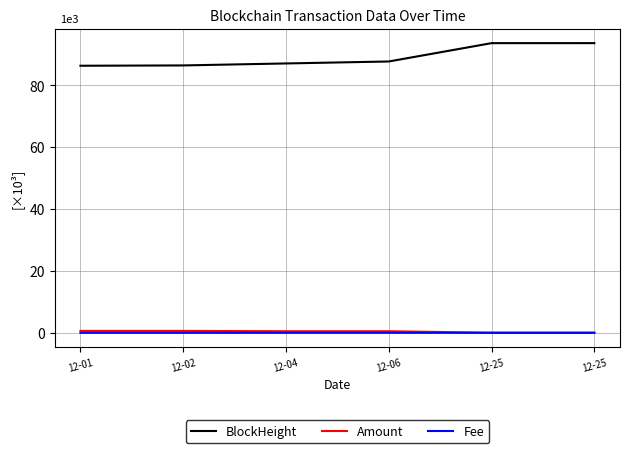

Reading left to right, what are all the values shown in this chart?

BlockHeight: 12-01=86.3	12-02=86.4	12-04=87.1	12-06=87.7	12-25=93.6	12-25=93.6
Amount: 12-01=0.6	12-02=0.6	12-04=0.5	12-06=0.5	12-25=0.0	12-25=0.0
Fee: 12-01=0.0	12-02=0.0	12-04=0.0	12-06=0.0	12-25=0.0	12-25=0.0